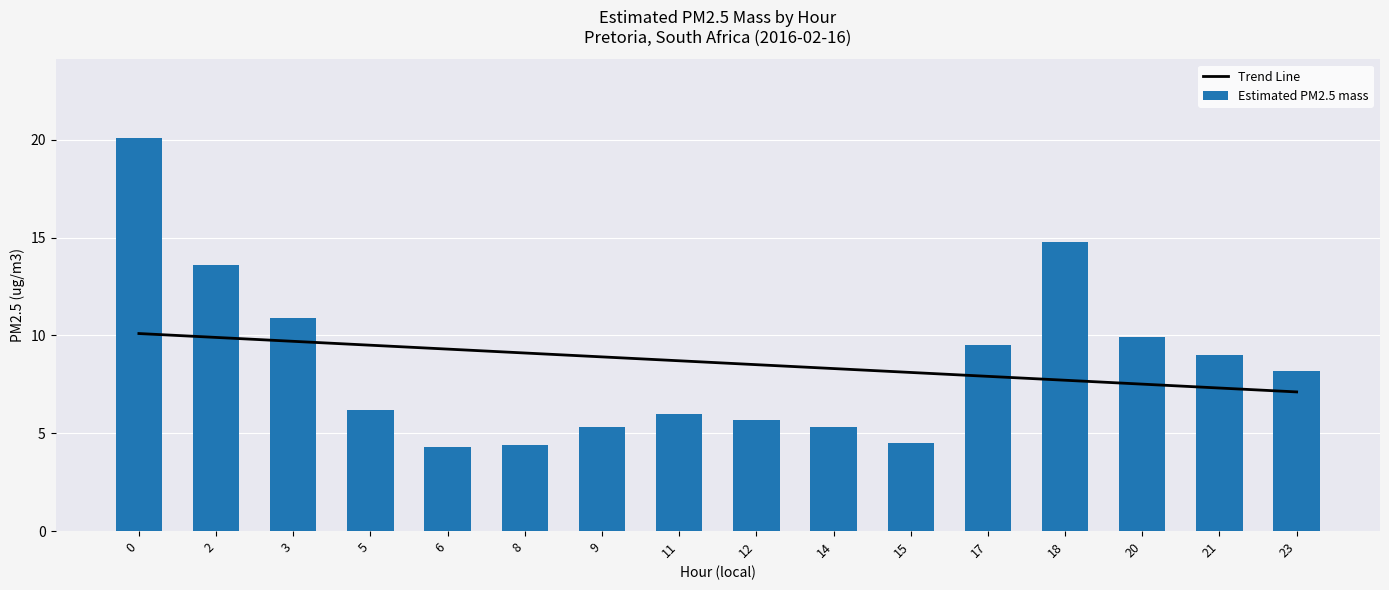

Which has a higher value, 15 or 3?

3